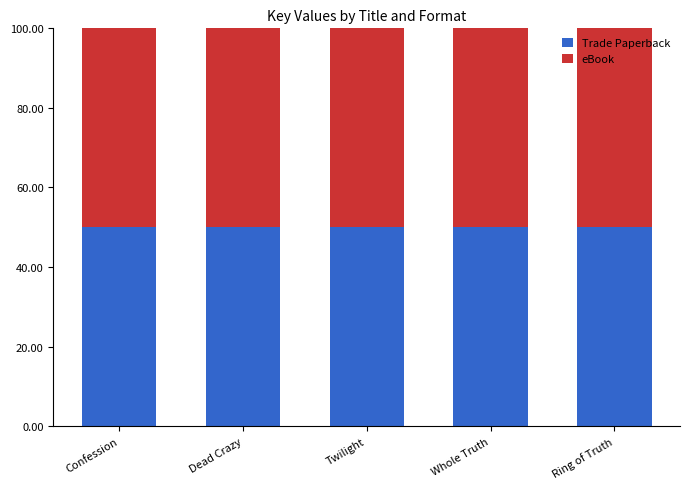

What is the label of the 1st bar from the left?

Confession